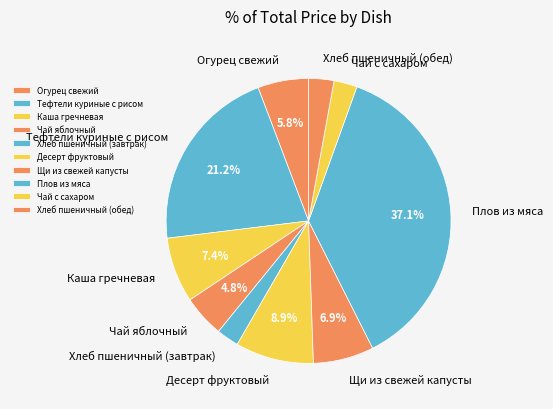

Which category has the biggest portion of the pie?

Плов из мяса